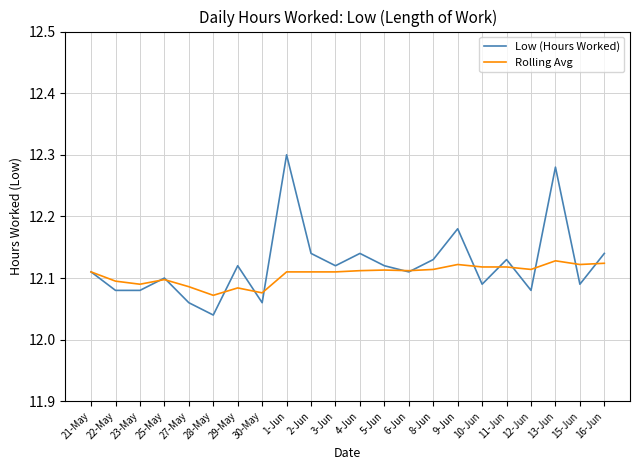

At which category does the chart reach its minimum across all series?

28-May